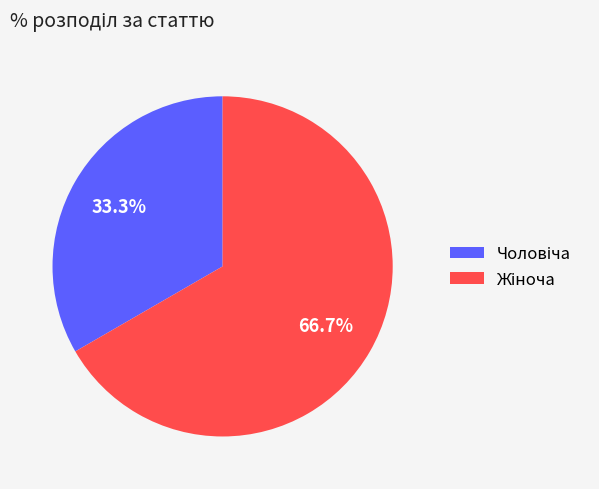

Is there any slice that represents more than half of the pie?

Yes